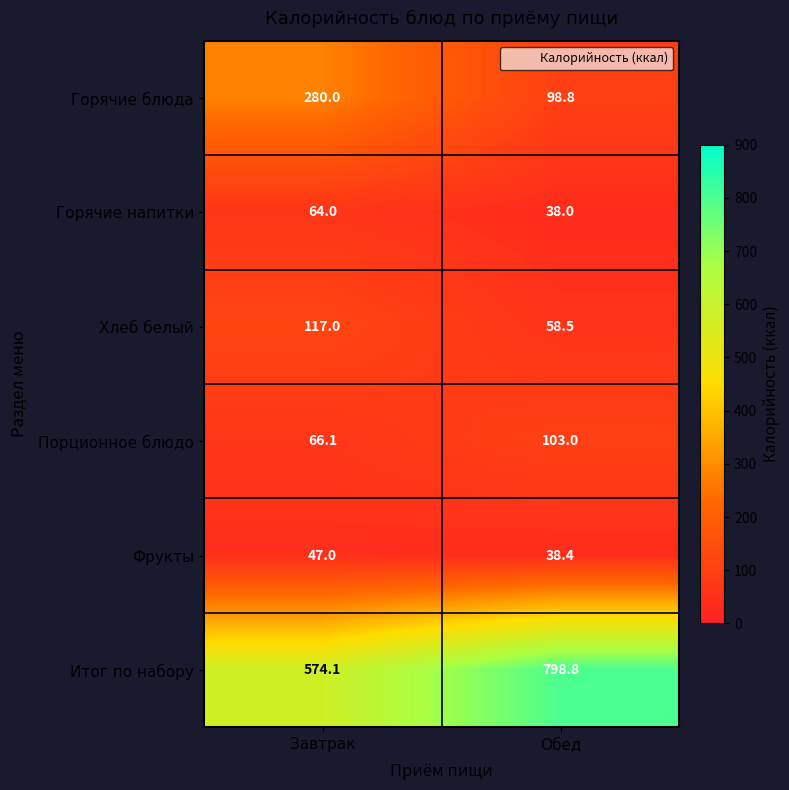

At which label is Итог по набору closest to 686?

Завтрак